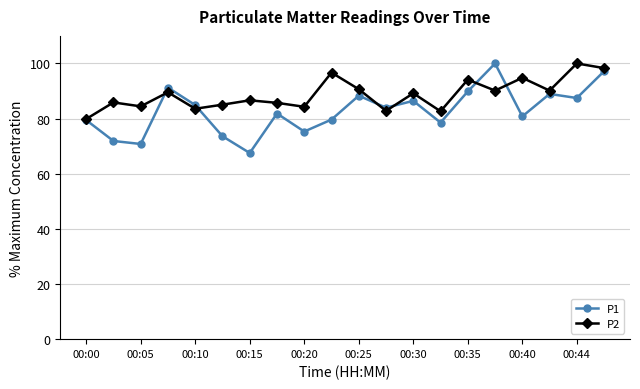

What is the highest value of the P1 series?

100.0